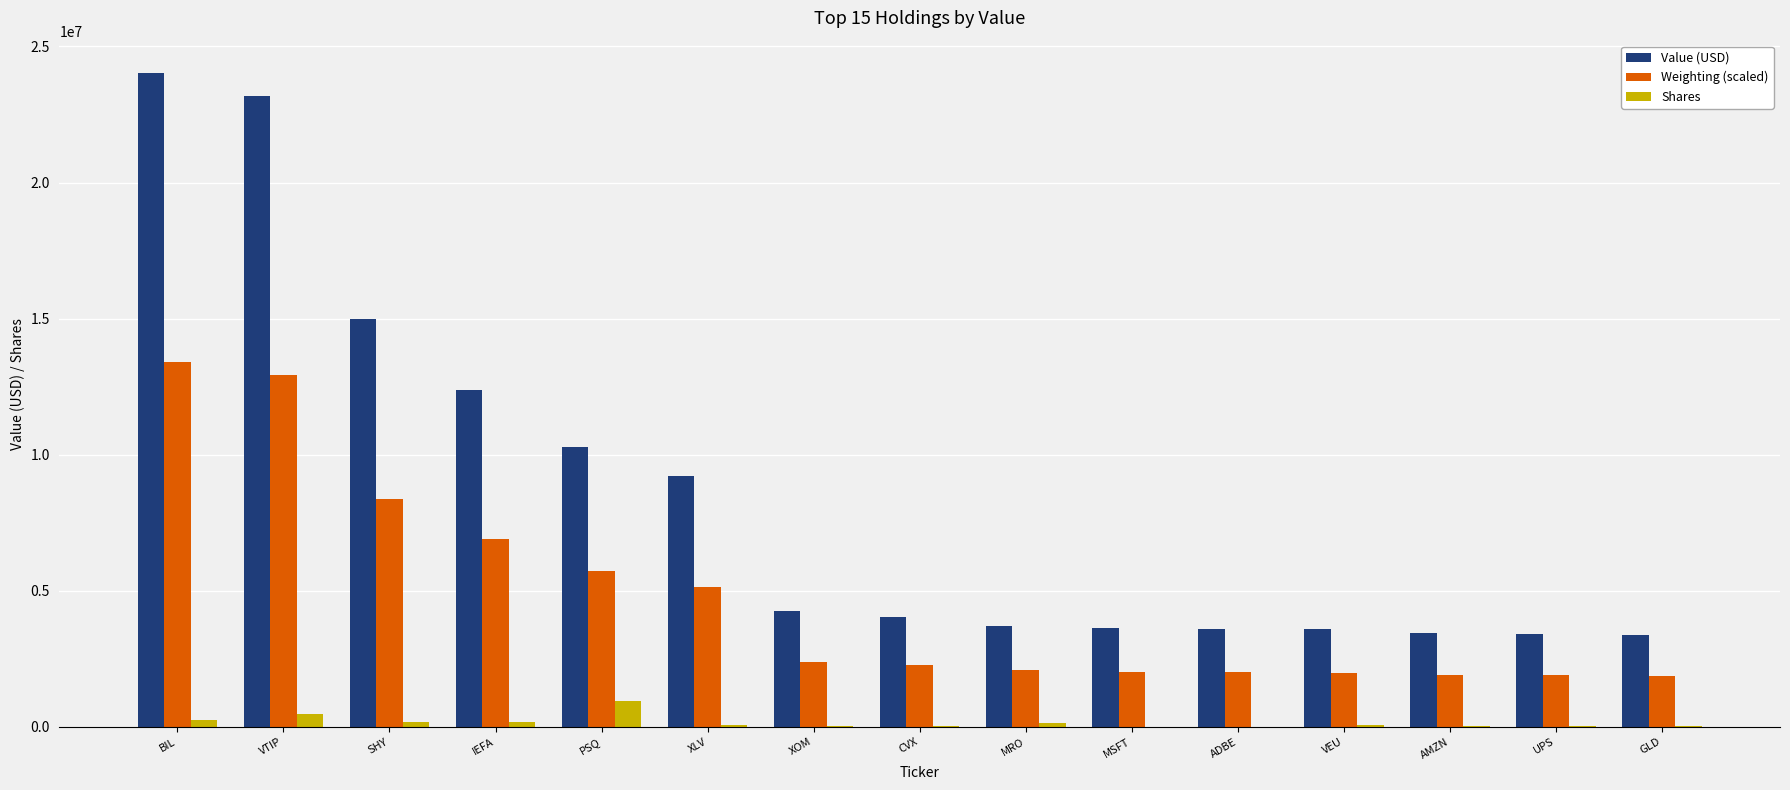

How many groups of bars are there?

15